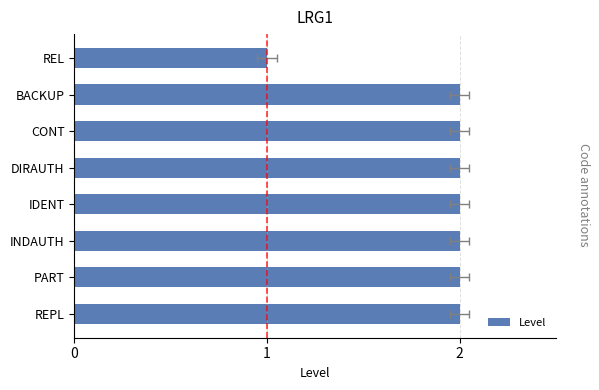

How many values are below 2?

1